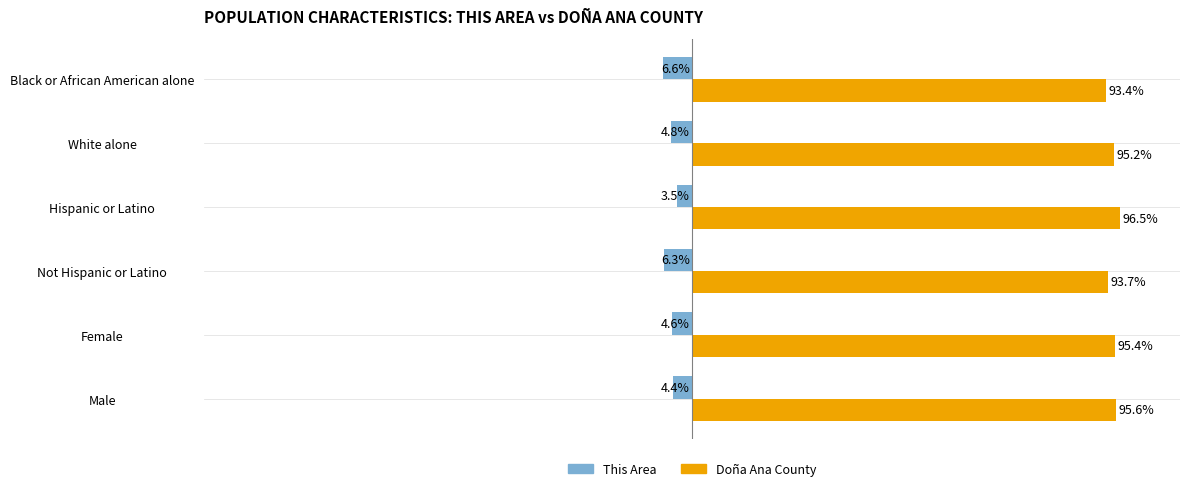

At which category does the chart reach its minimum across all series?

Black or African American alone